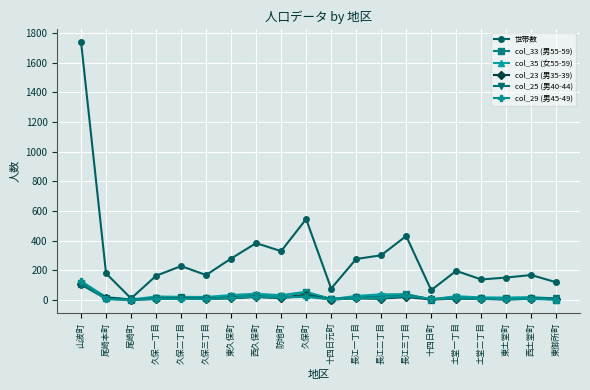

How many lines are shown in the chart?

6